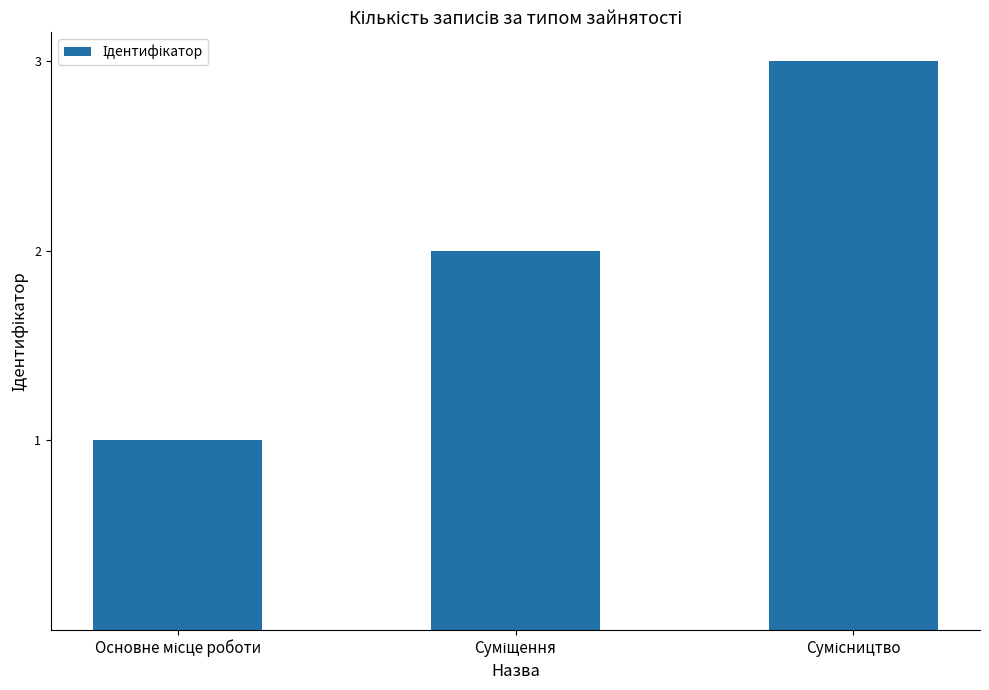

What is the sum of all values?

6